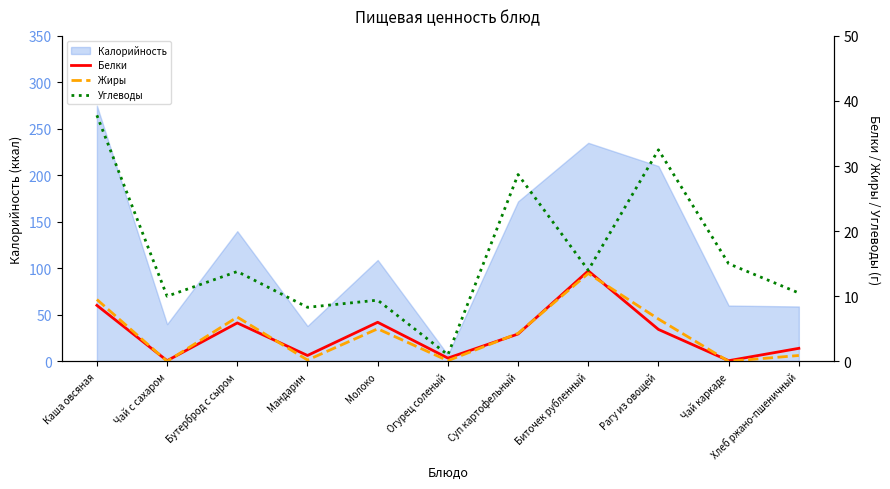

Does the chart have visible grid lines?

No